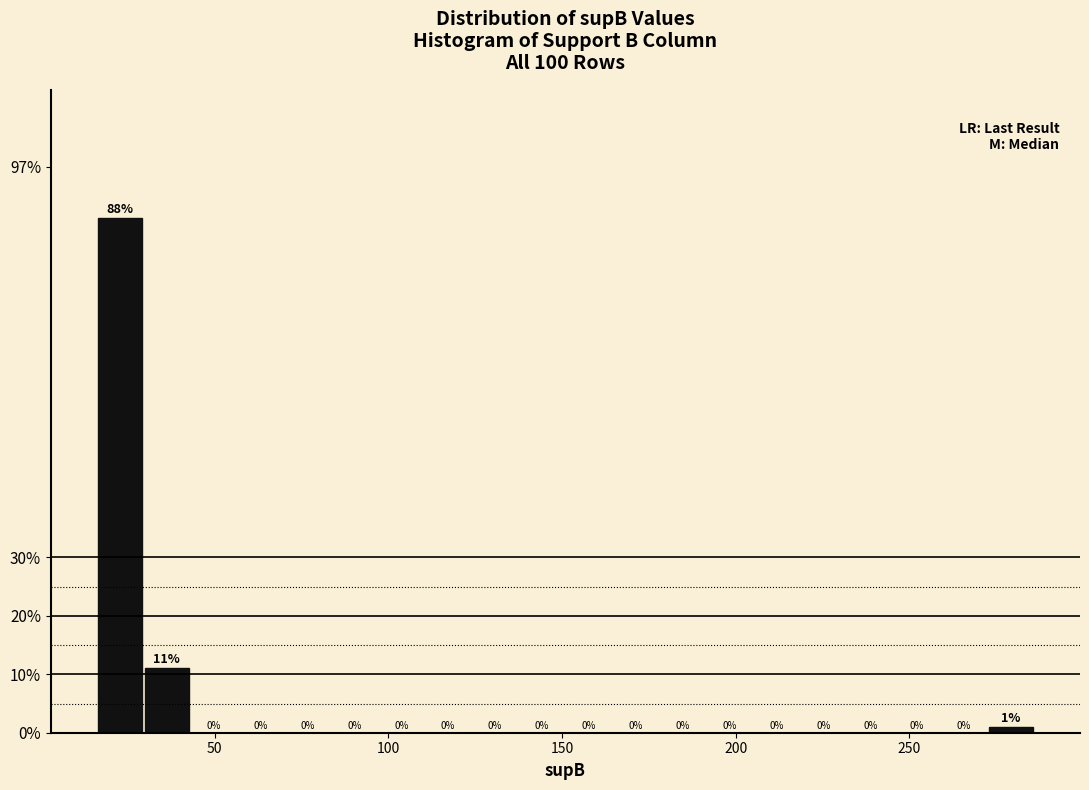

Read against the x-axis, roughly where is the centre of the tallest bar?

25